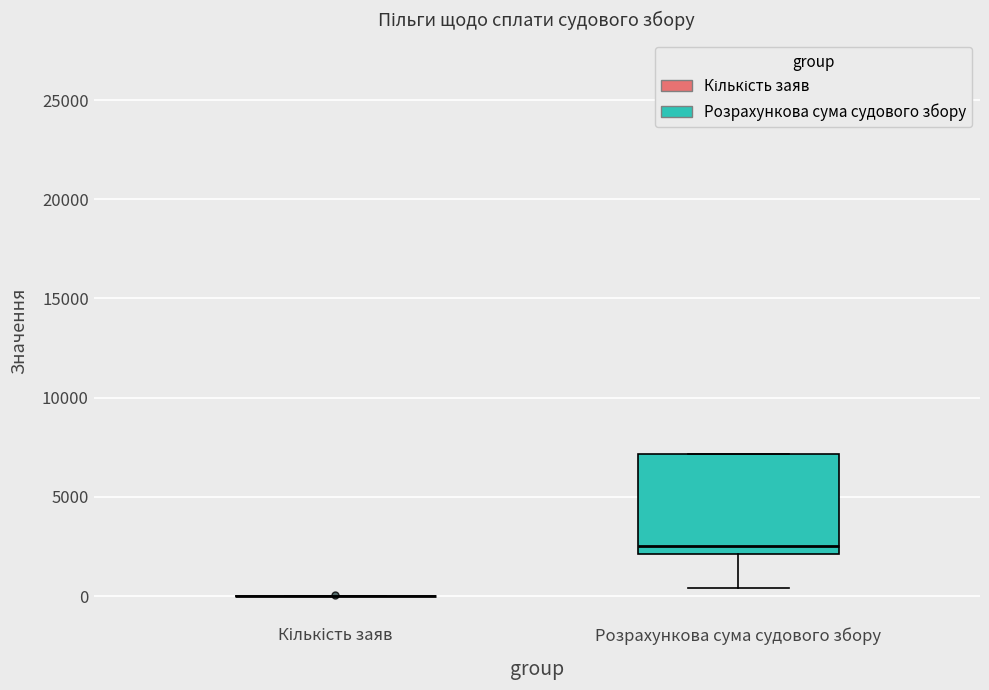

Reading left to right, read every box against the y-axis: the position of its median line, the range the box covers, and the ends of its whiskers. The values are not printed on the chart, so give them approximately, as read against the axis.

Кількість заяв: box collapsed to a line at 0, whiskers 0 to 0
Розрахункова сума судового збору: median 2500, box 2000 to 7000, whiskers 500 to 7000